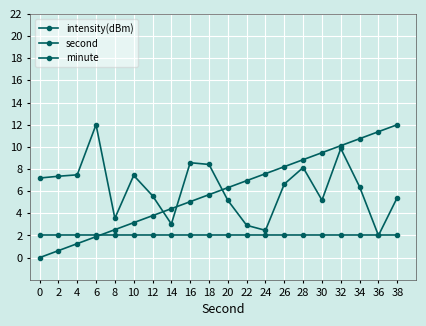

How many values in the second series exceed 6?

10